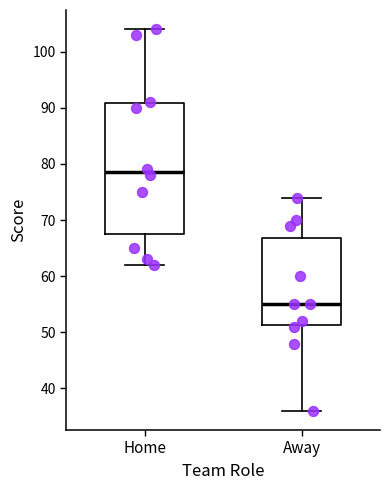

Which box's median line is the highest?

Home